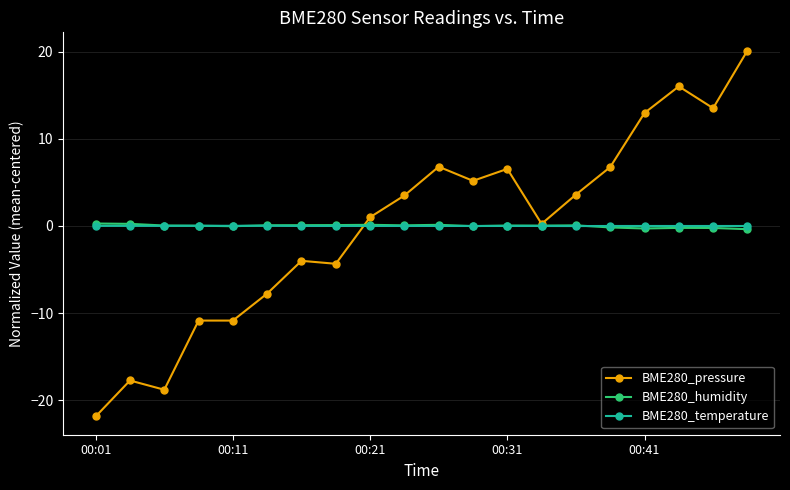

True or false: BME280_humidity has more than 0 points higher than both neighbors.

True